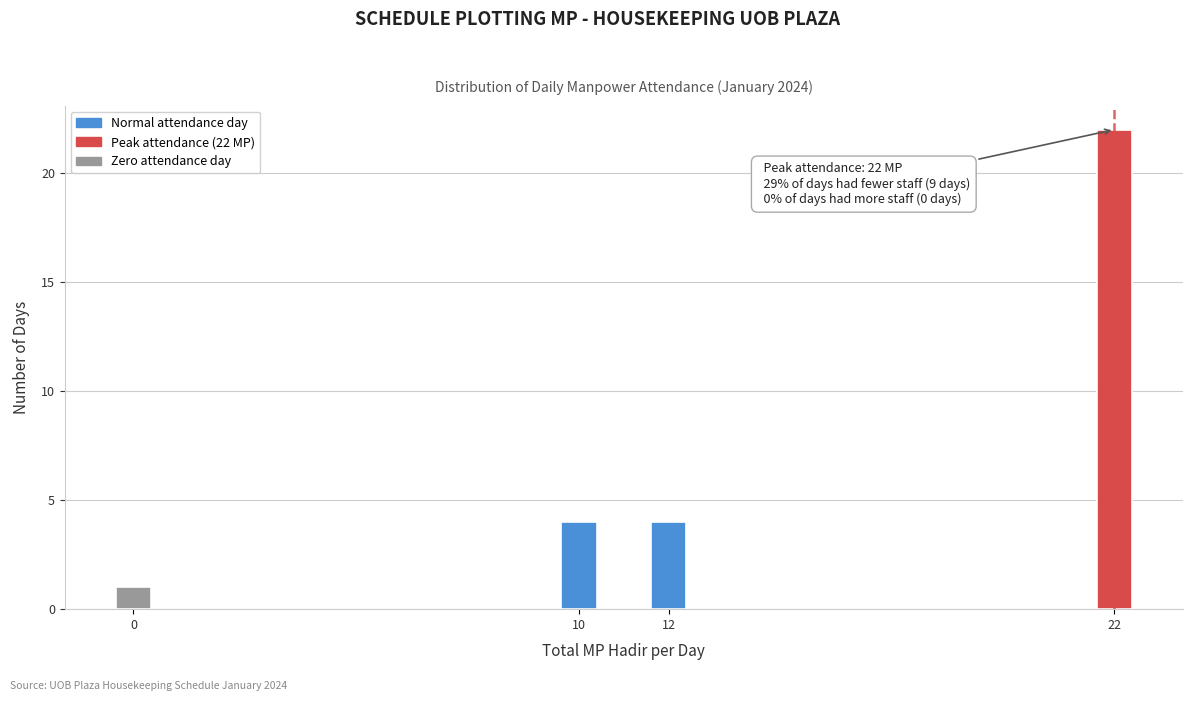

Reading left to right, list all the values displayed in this chart.

0=1	10=4	12=4	22=22